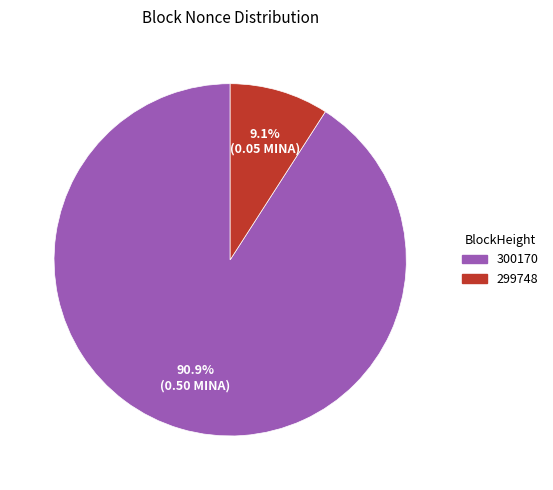

What is the largest slice in the pie chart?

300170